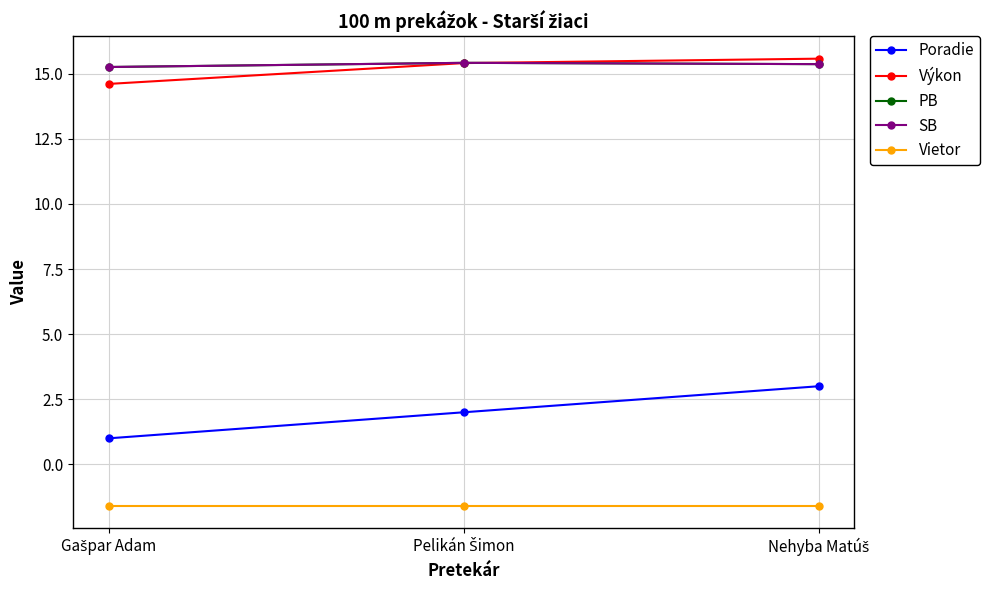

Which series has the largest range (max minus min)?

Poradie